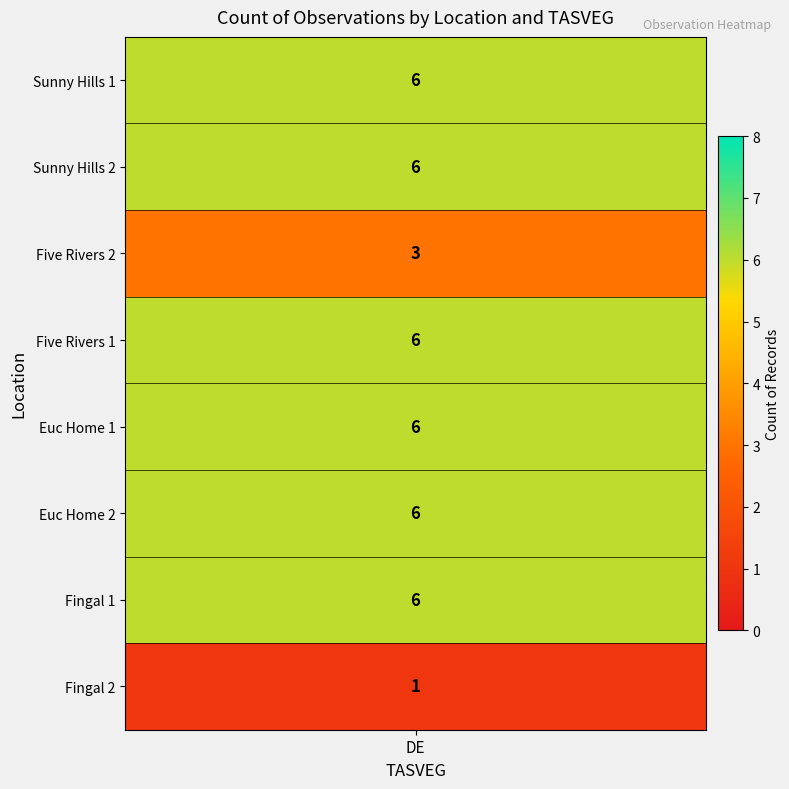

Reading right to left, list all the values displayed in this chart.

1	6	6	6	6	3	6	6